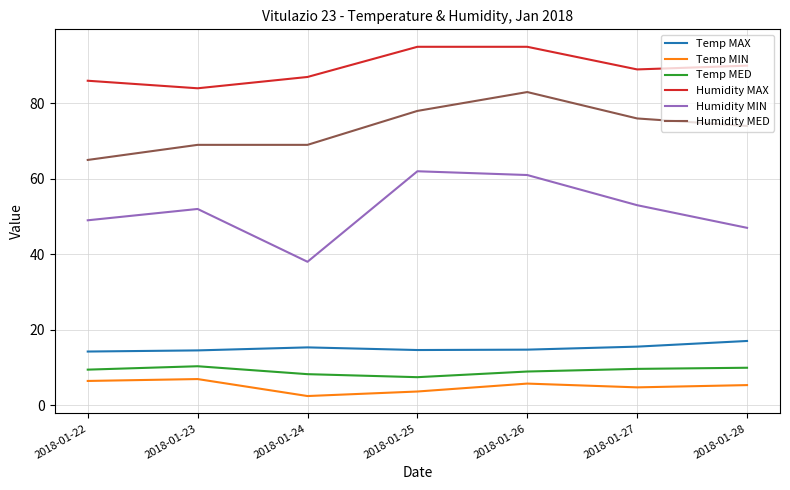

What is the difference between the second highest and minimum values in the Humidity MAX series?

11.0